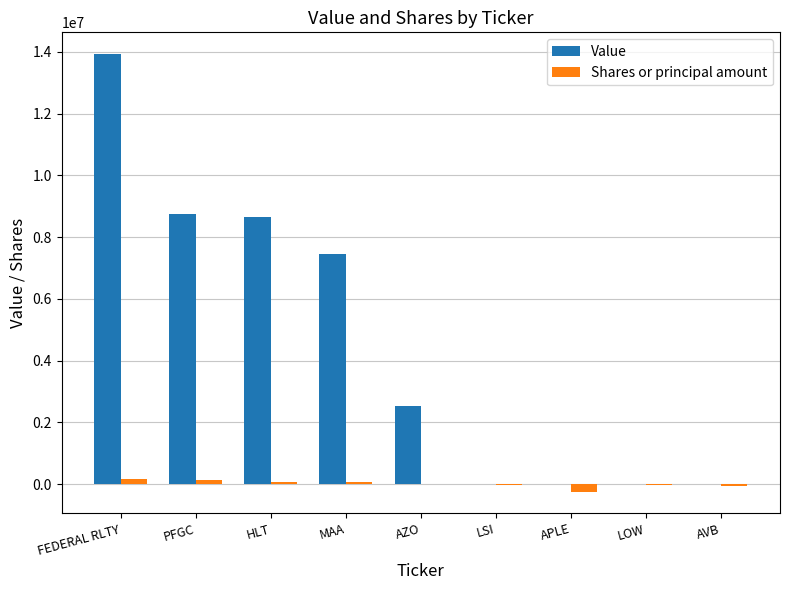

Between FEDERAL RLTY and MAA, which series saw the biggest shift?

Value